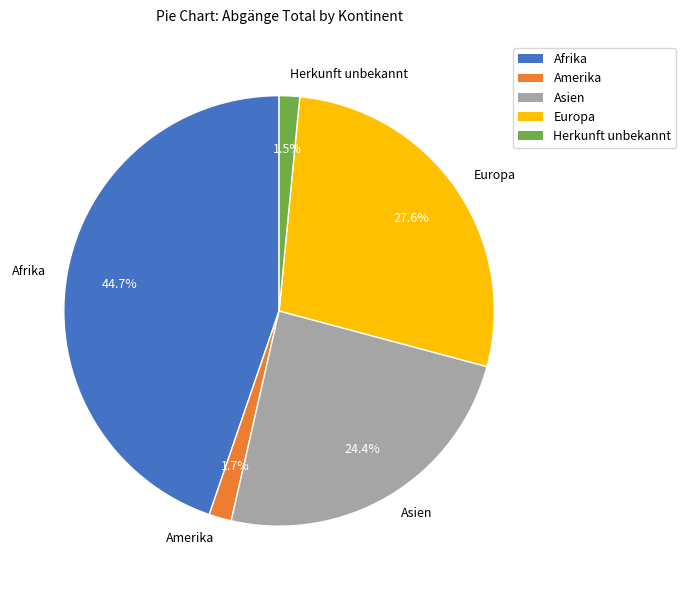

What percentage is NOT represented by Asien?

75.6%